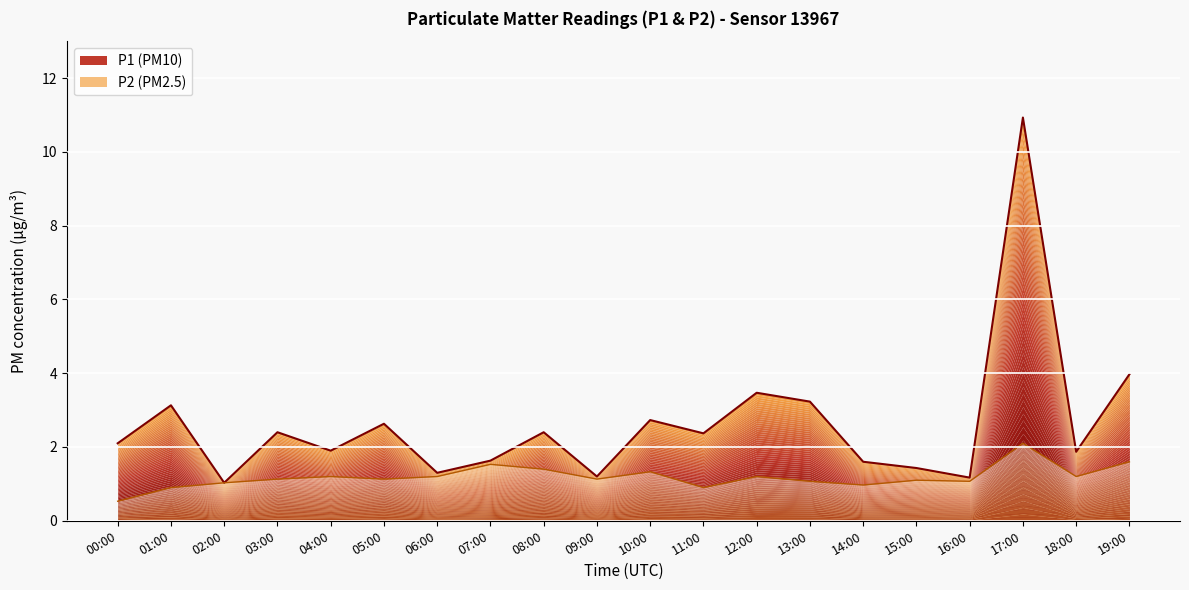

How many data points in P2 are less than 1?

4